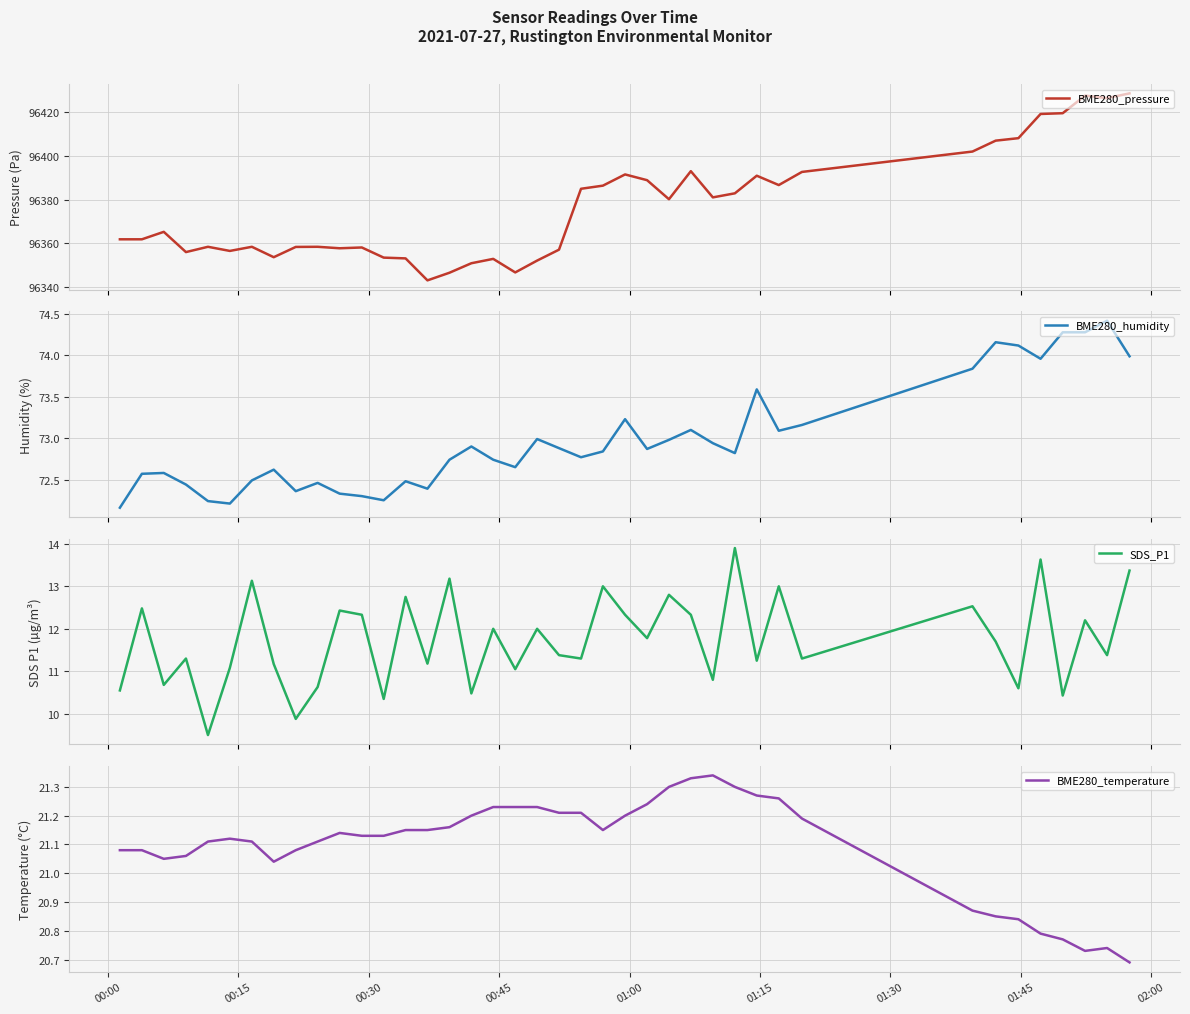

Which series has the largest total across all categories?

BME280_pressure